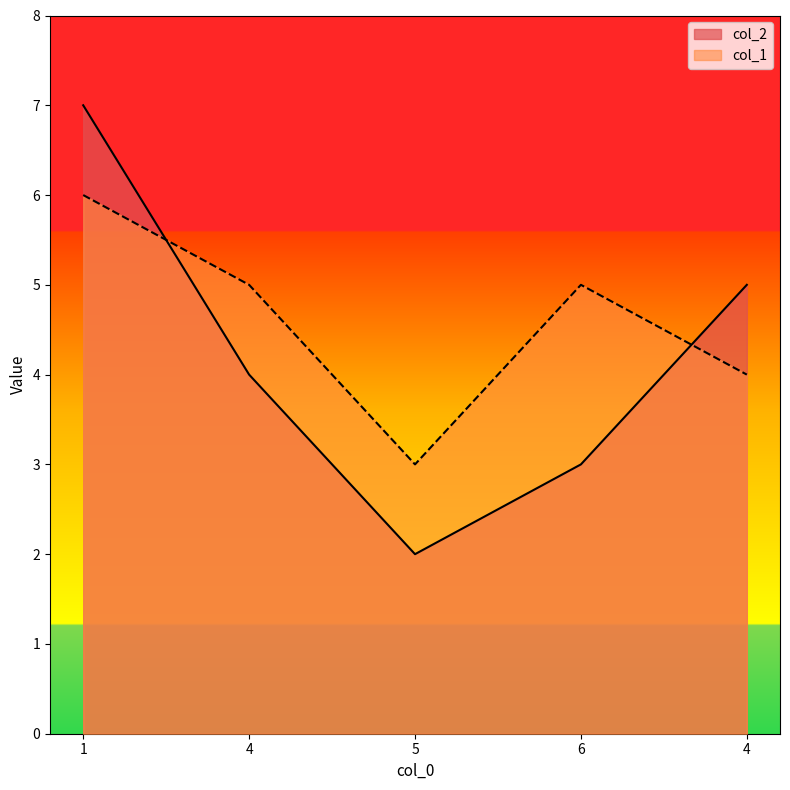

Reading left to right, extract all data points from this chart.

col_2: 7	4	2	3	5
col_1: 6	5	3	5	4